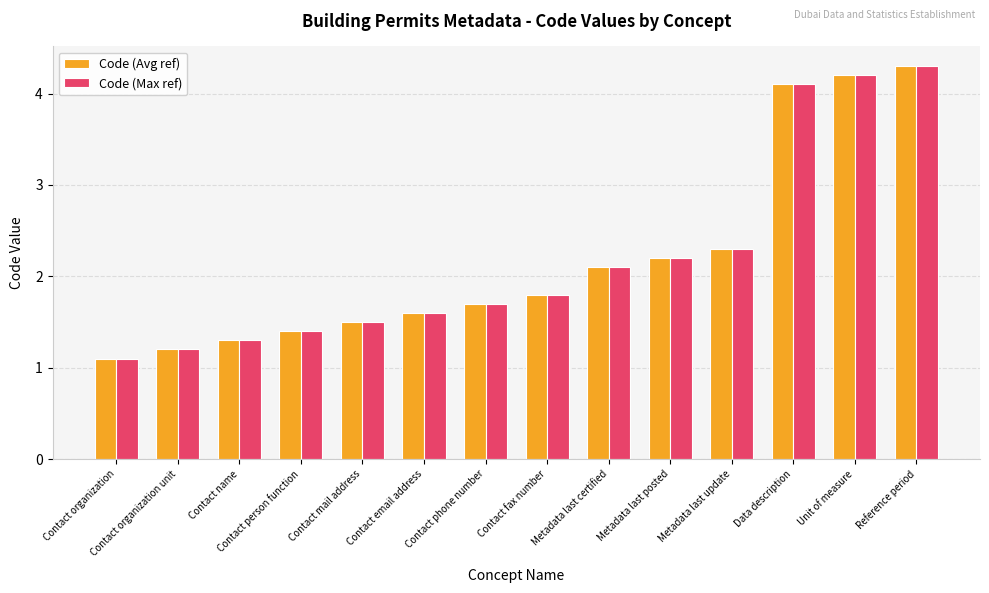

What is the label of the 5th bar from the right?

Metadata last posted